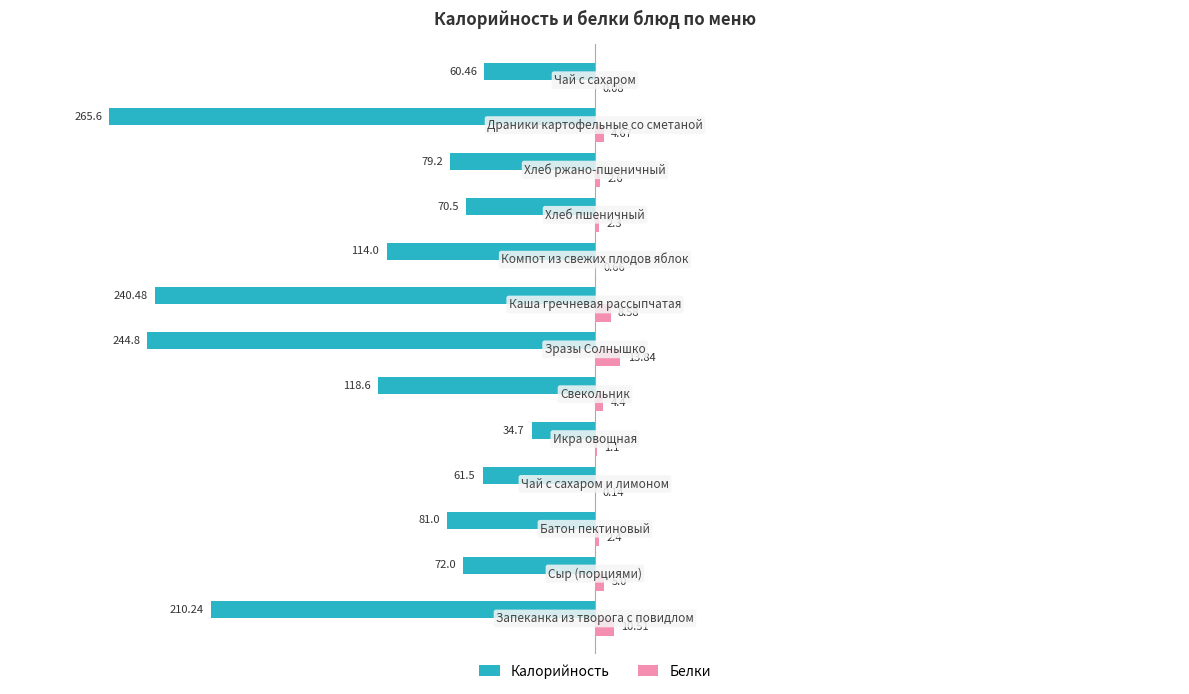

Which series has the largest total across all categories?

Белки